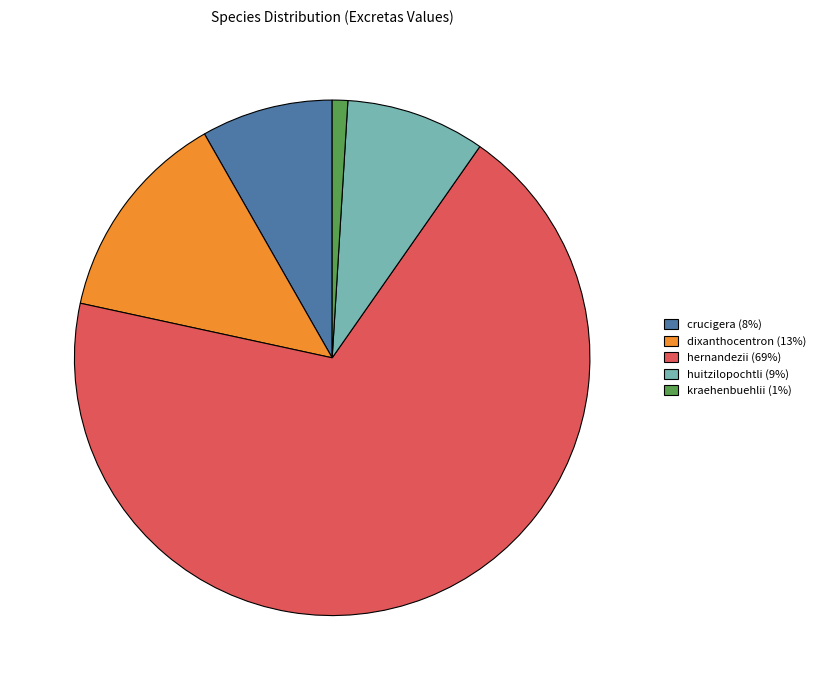

Does hernandezii represent more than half of the total?

Yes